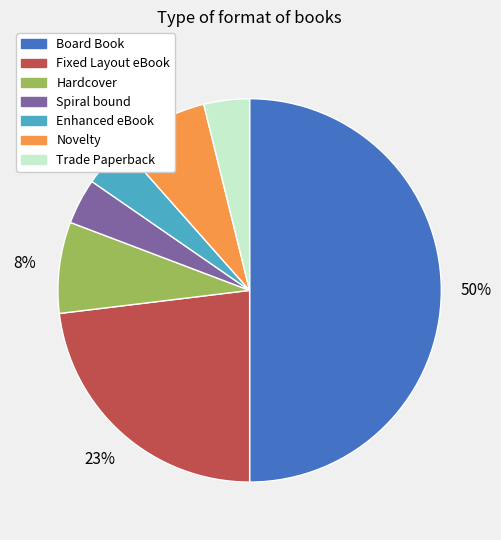

What is the largest slice in the pie chart?

Board Book